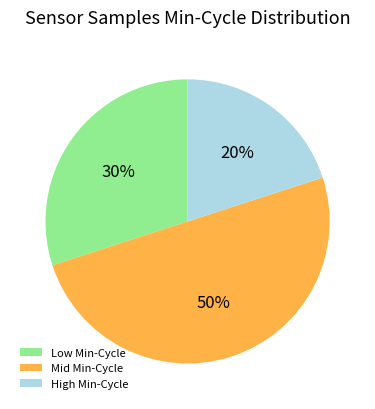

How many slices are in this pie chart?

3